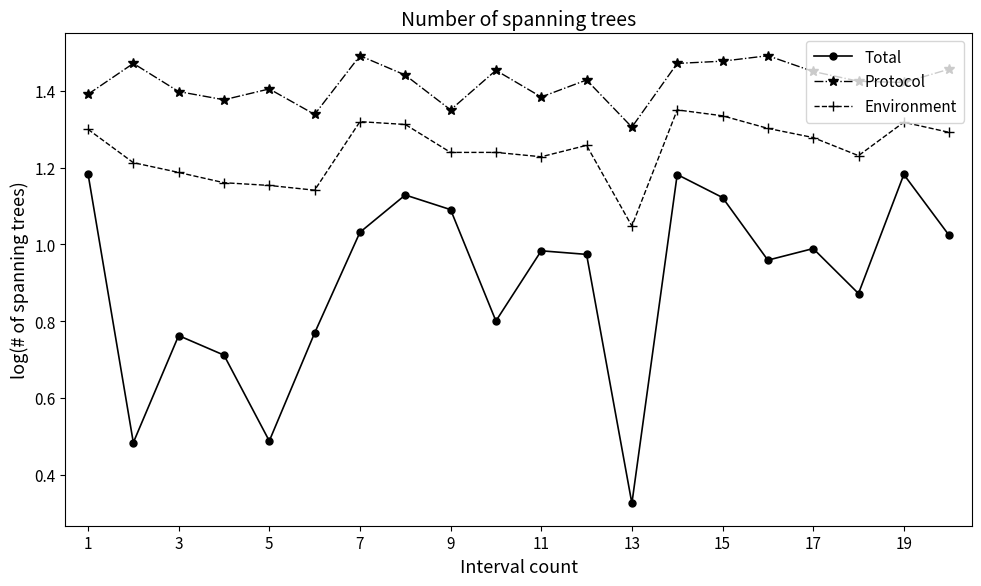

At how many categories does at least one series exceed 0?

20